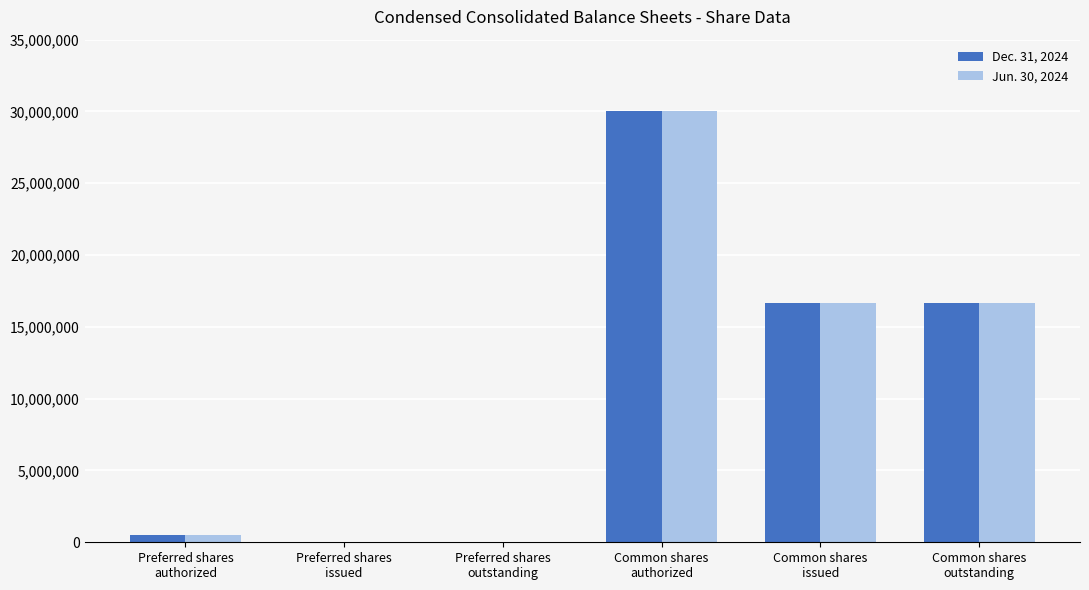

Reading left to right, extract all data points from this chart.

Dec. 31, 2024: Preferred shares
authorized=500000	Preferred shares
issued=0	Preferred shares
outstanding=0	Common shares
authorized=30000000	Common shares
issued=16682465	Common shares
outstanding=16682465
Jun. 30, 2024: Preferred shares
authorized=500000	Preferred shares
issued=0	Preferred shares
outstanding=0	Common shares
authorized=30000000	Common shares
issued=16682465	Common shares
outstanding=16682465